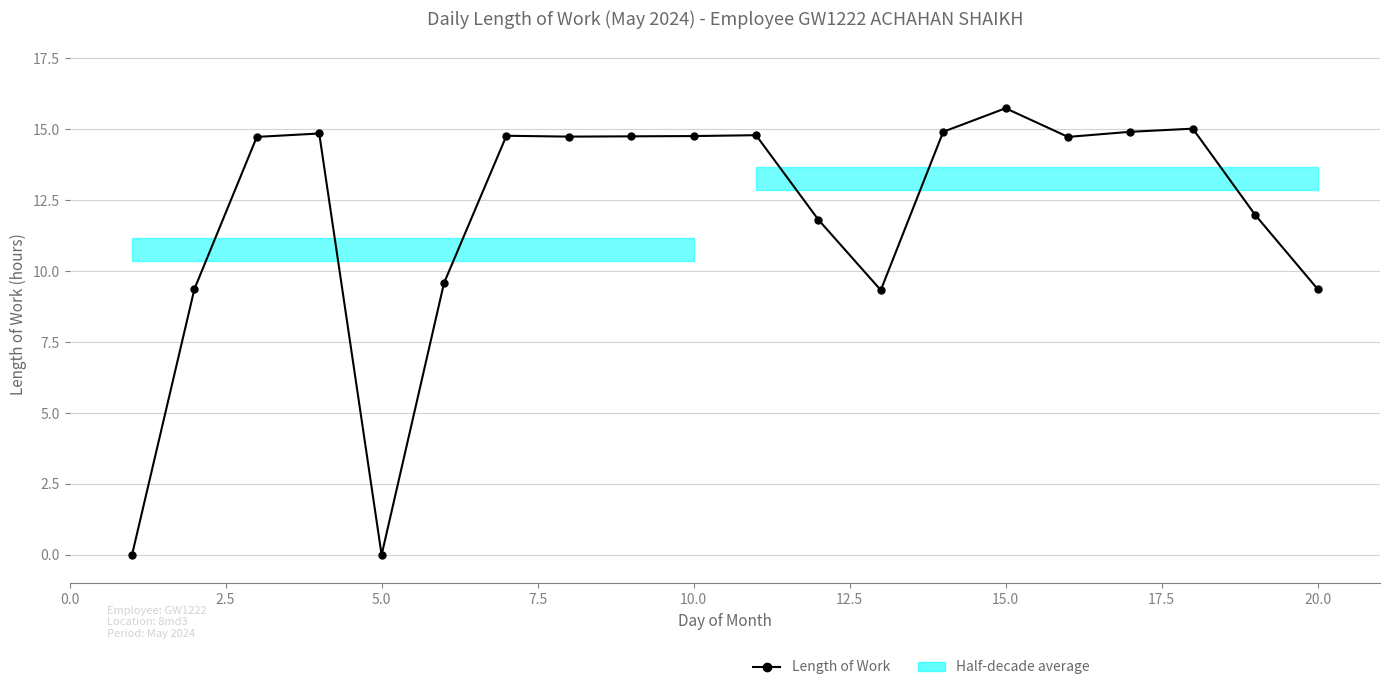

Reading right to left, what are all the values shown in this chart?

9.4	12.0	15.0	14.9	14.7	15.7	14.9	9.3	11.8	14.8	14.8	14.8	14.7	14.8	9.6	0.0	14.8	14.7	9.4	0.0